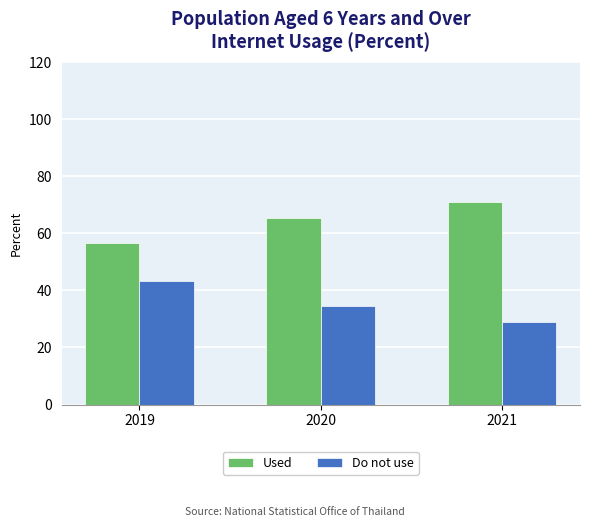

Count the number of data series in this chart.

2